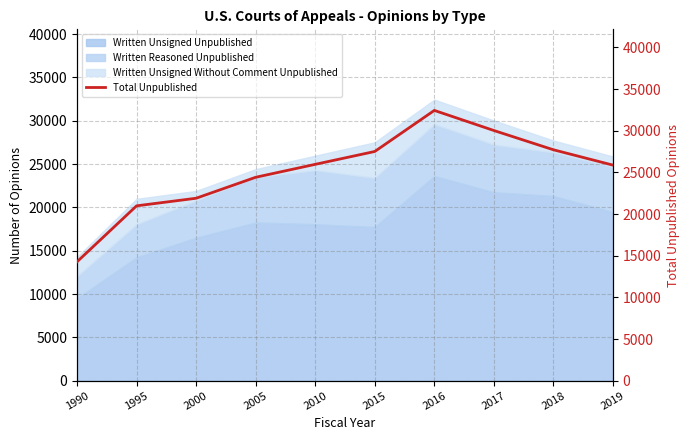

What is the sum of all values?

251067